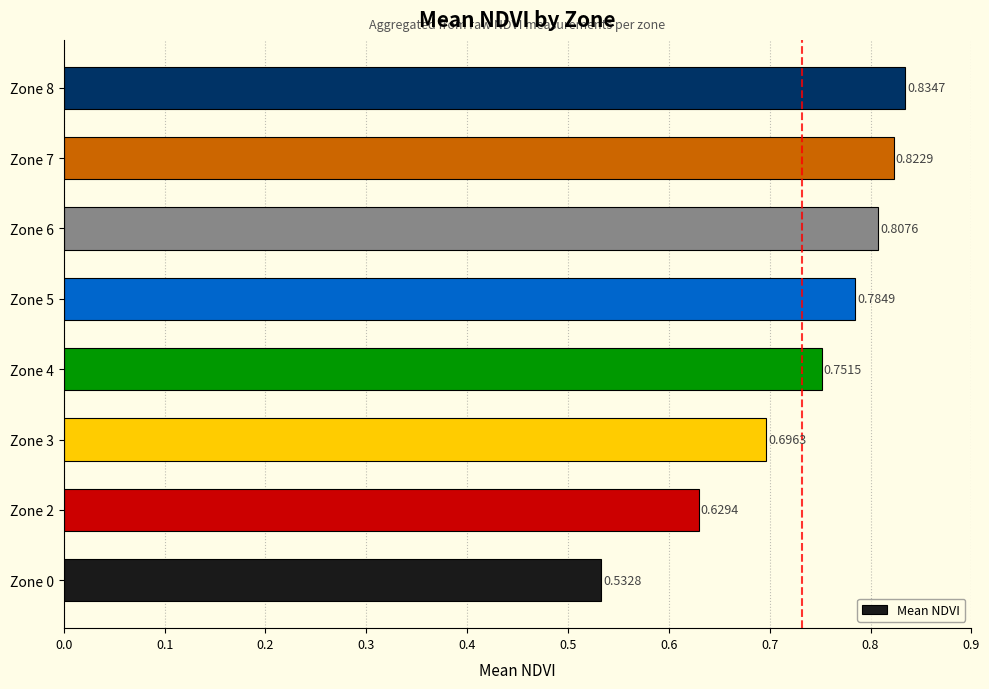

What is the sum of the values at Zone 4 and Zone 7?

1.6